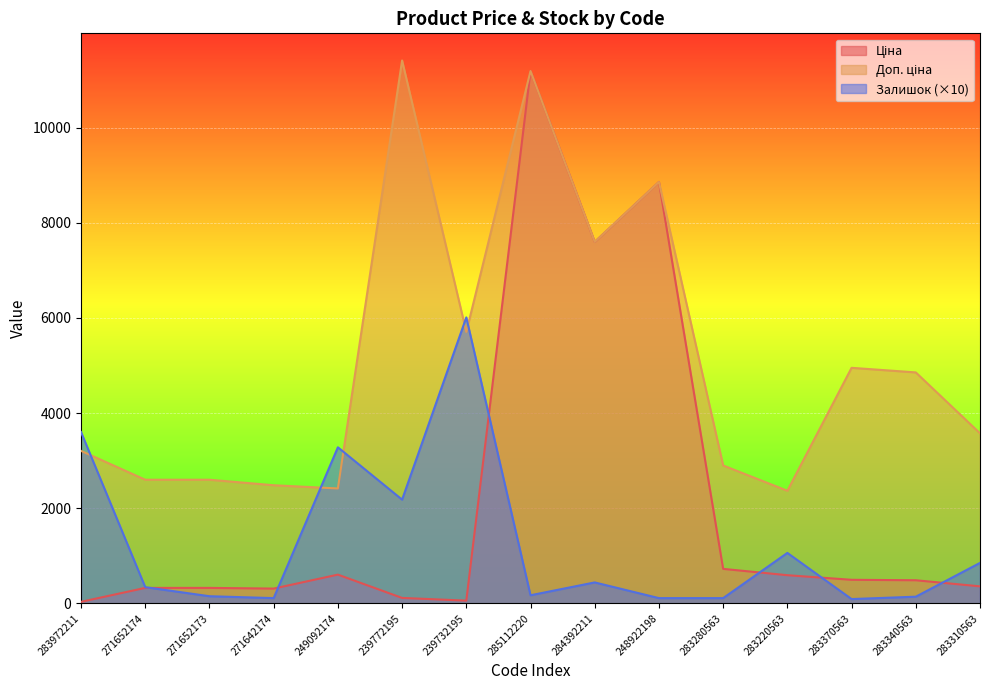

Reading right to left, list all the values displayed in this chart.

Ціна: 357.4	485.4	495.0	591.6	724.5	8856.7	7596.5	11188.2	57.0	114.1	603.7	310.3	324.8	324.8	32.0
Доп. ціна: 3573.9	4853.8	4950.4	2366.5	2897.8	8856.7	7596.5	11188.2	5705.0	11410.0	2414.8	2482.4	2598.3	2598.3	3205.0
Залишок: 850.0	140.0	90.0	1060.0	110.0	110.0	440.0	170.0	6010.0	2180.0	3280.0	110.0	150.0	340.0	3600.0